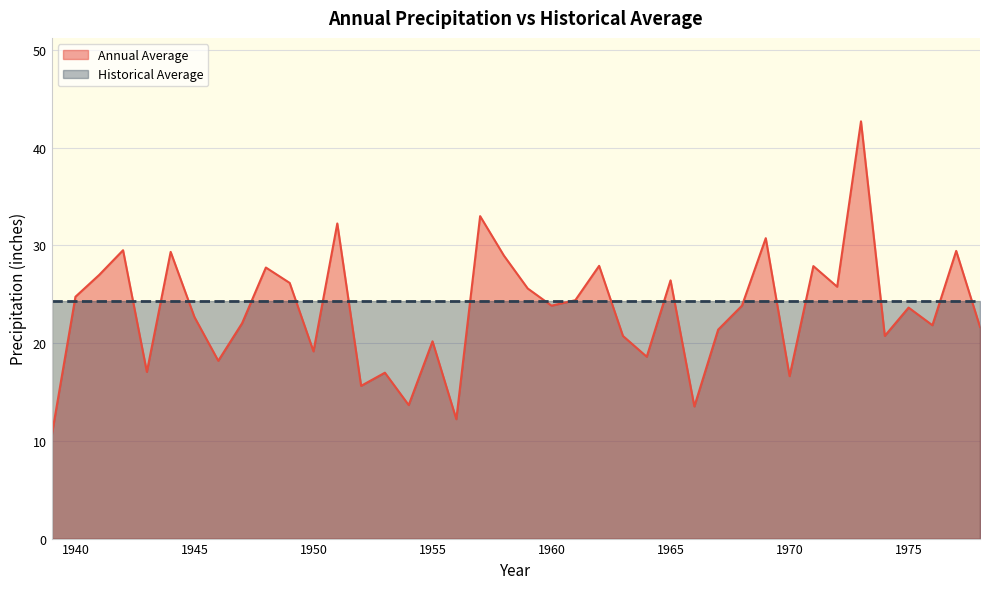

Reading right to left, extract all data points from this chart.

21.6	29.4	21.8	23.6	20.7	42.7	25.8	27.9	16.6	30.7	23.8	21.4	13.5	26.4	18.6	20.7	27.9	24.4	23.8	25.6	28.9	33.0	12.2	20.2	13.7	17.0	15.6	32.2	19.2	26.2	27.7	22.0	18.2	22.7	29.3	17.1	29.5	27.0	24.7	10.5